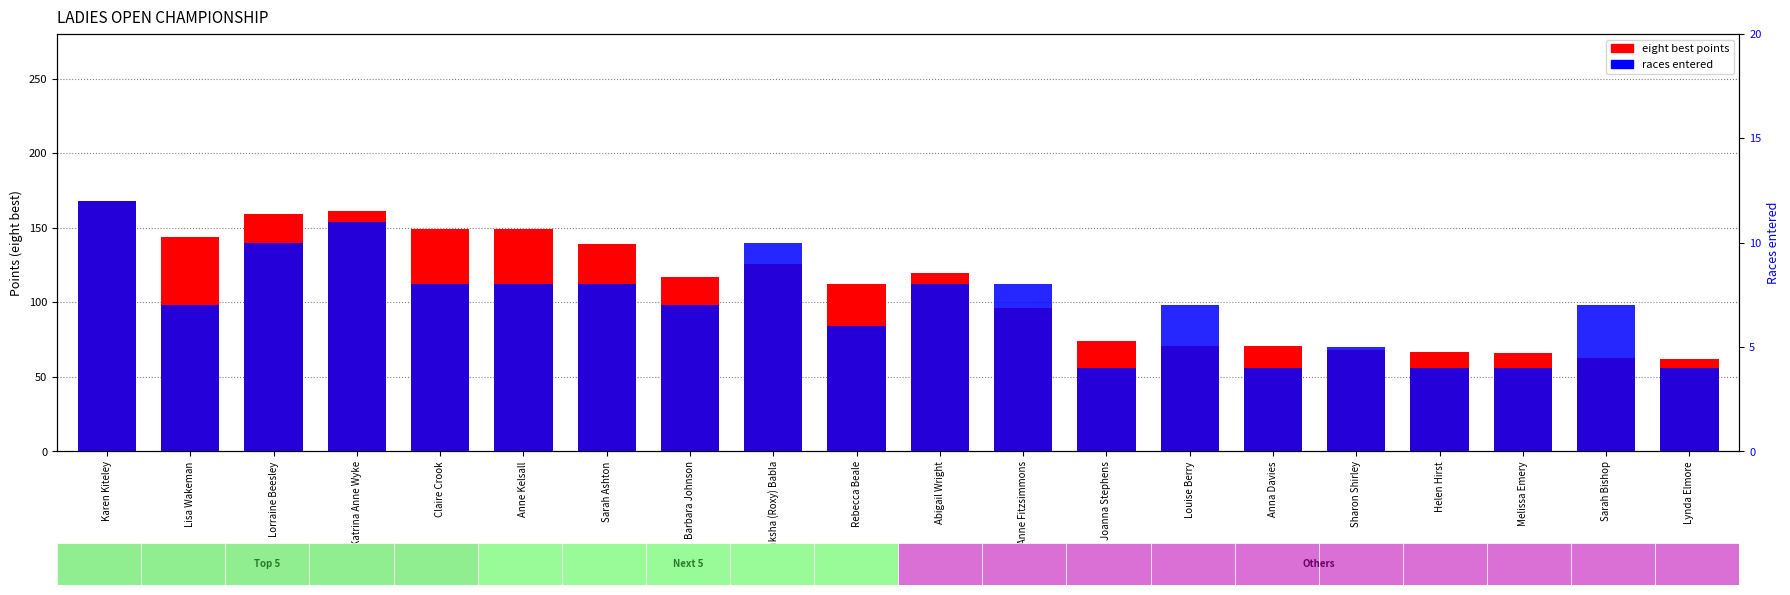

How many values in the races entered series exceed 7?

9